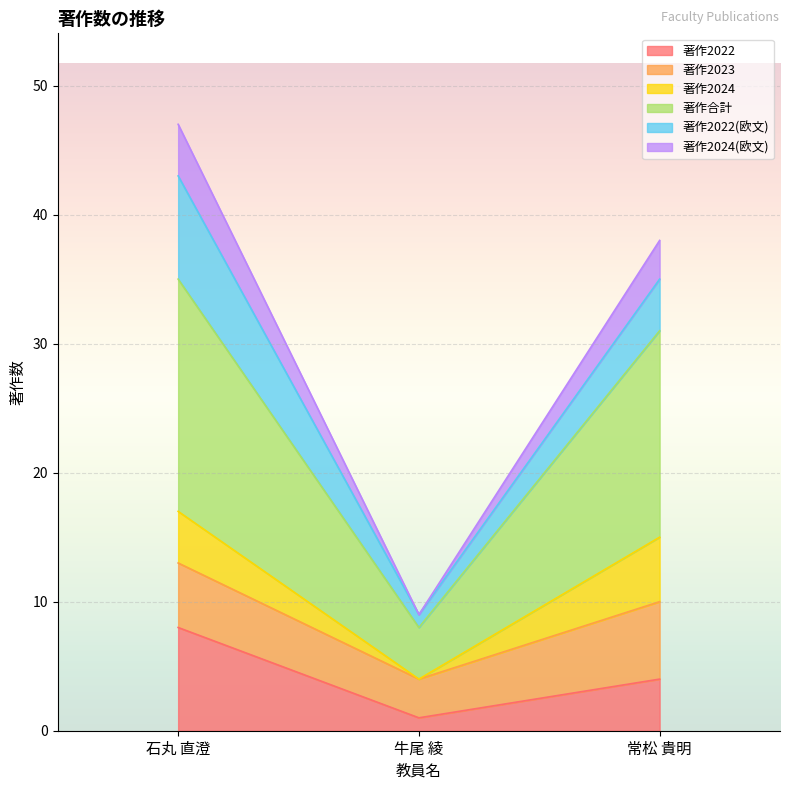

Which category has the highest value across all series?

石丸 直澄